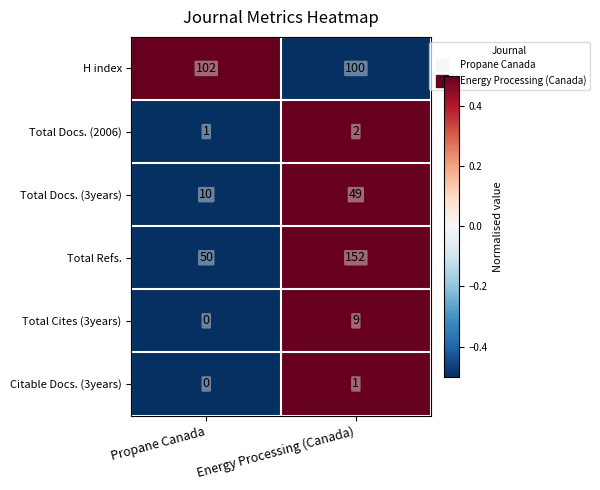

Reading left to right, transcribe all the data shown in this chart.

H index: 102	100
Total Docs. (2006): 1	2
Total Docs. (3years): 10	49
Total Refs.: 50	152
Total Cites (3years): 0	9
Citable Docs. (3years): 0	1